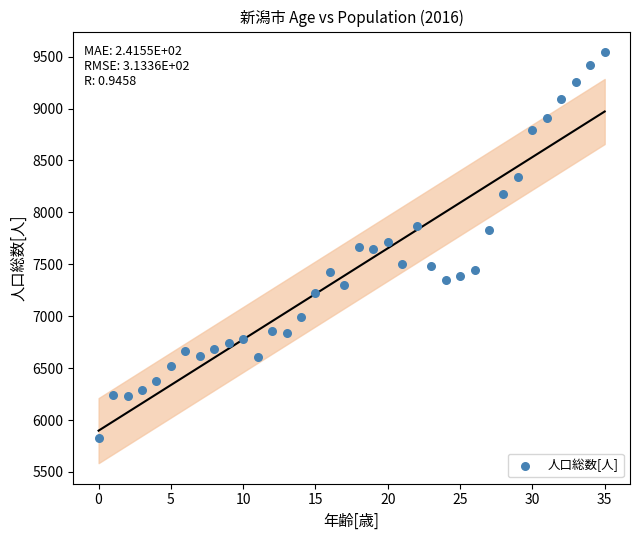

What is the range of Y values (max minus min)?

3719